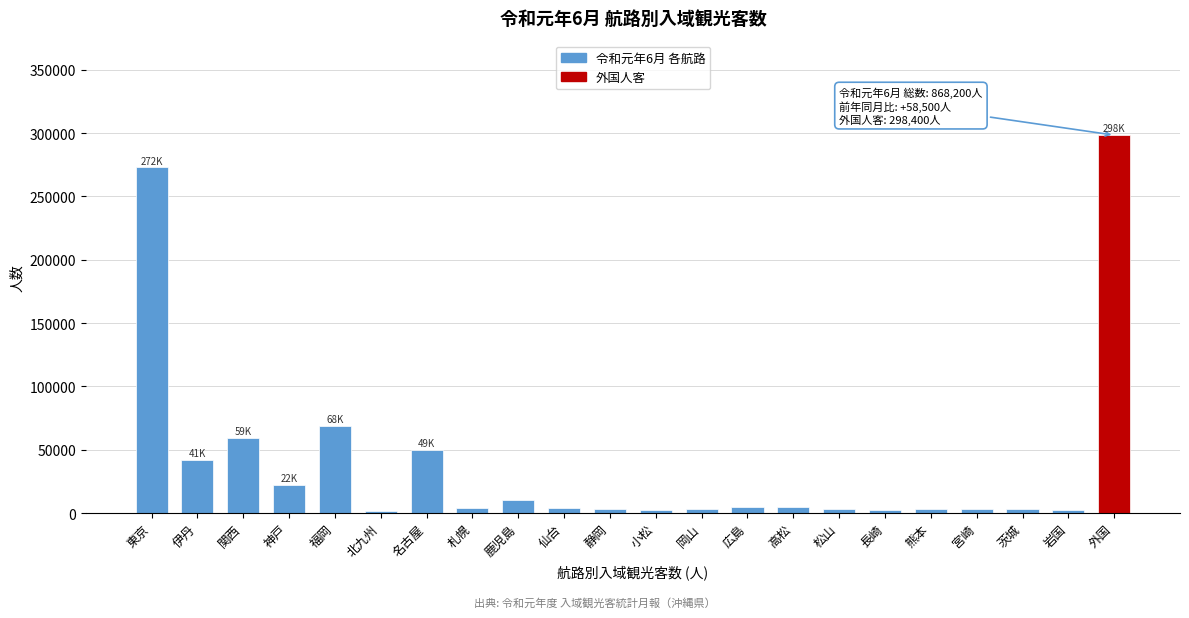

The chart shows a value of 49800 at 名古屋. True or false?

True